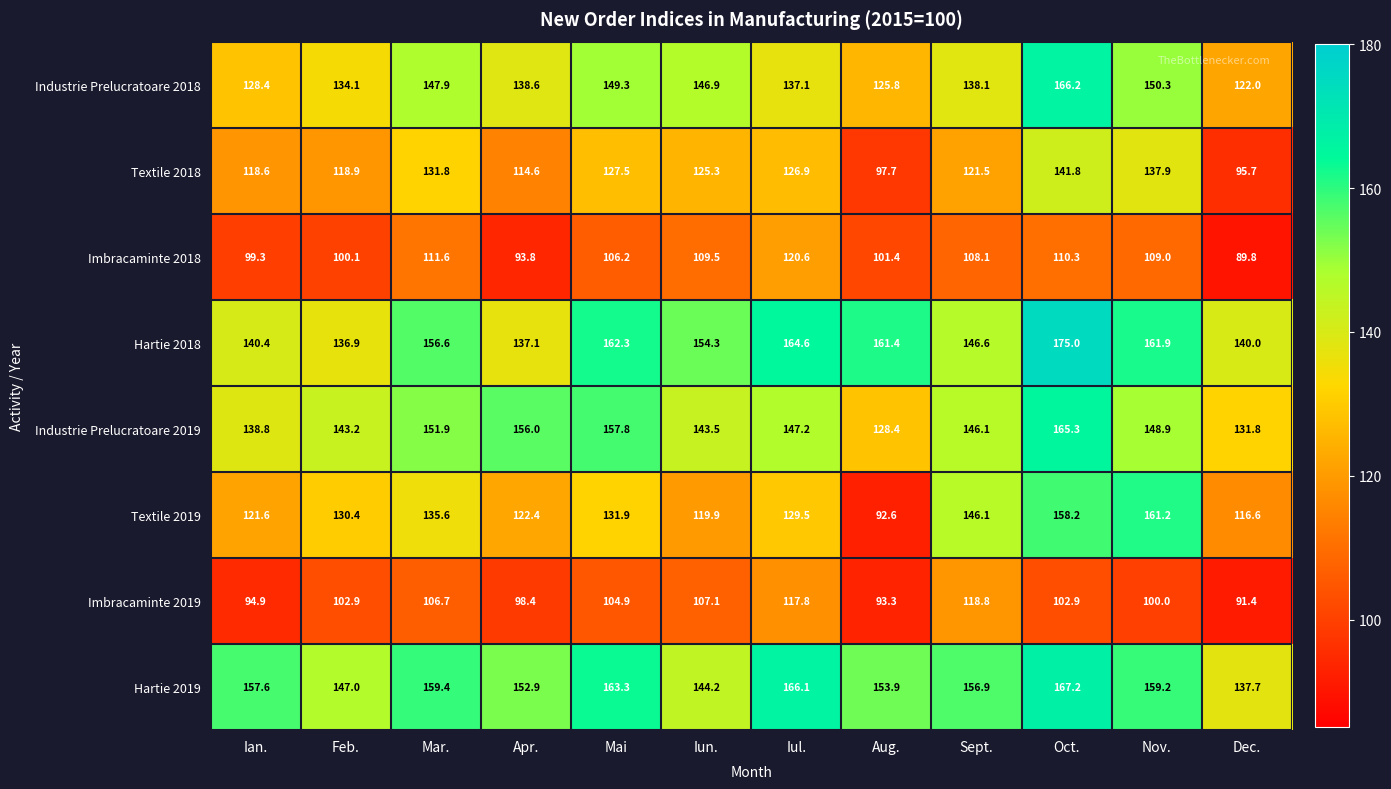

Which series changed the most between Ian. and Apr.?

Industrie Prelucratoare 2019